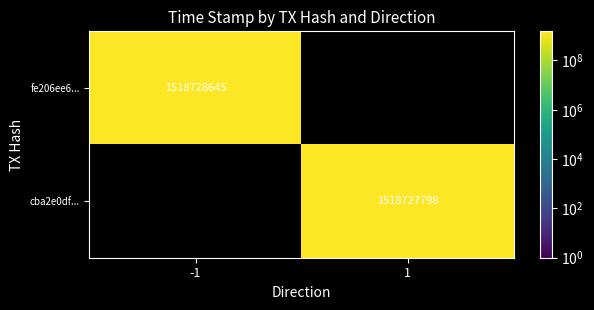

What is the difference between the highest and lowest values at time_stamp?

847